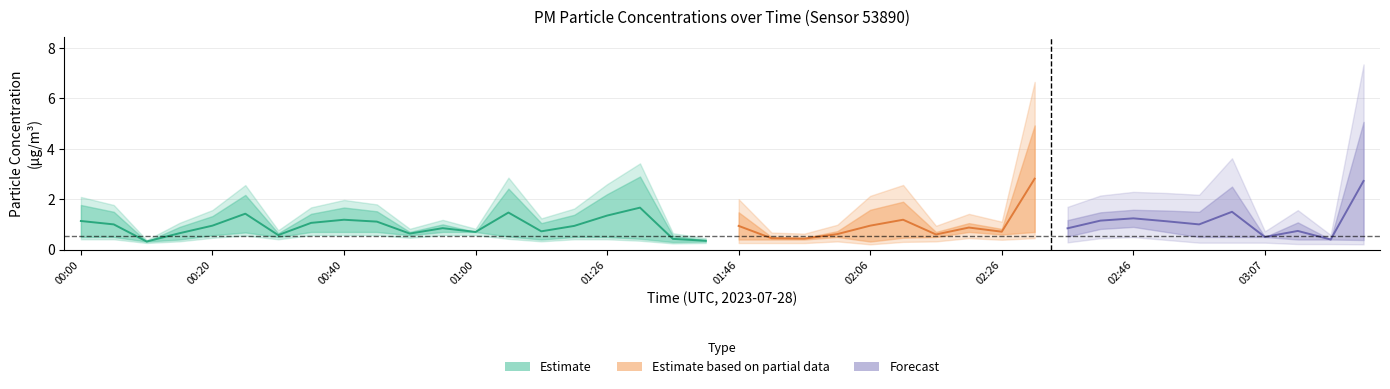

At which category is the sum across all series the highest?

02:31